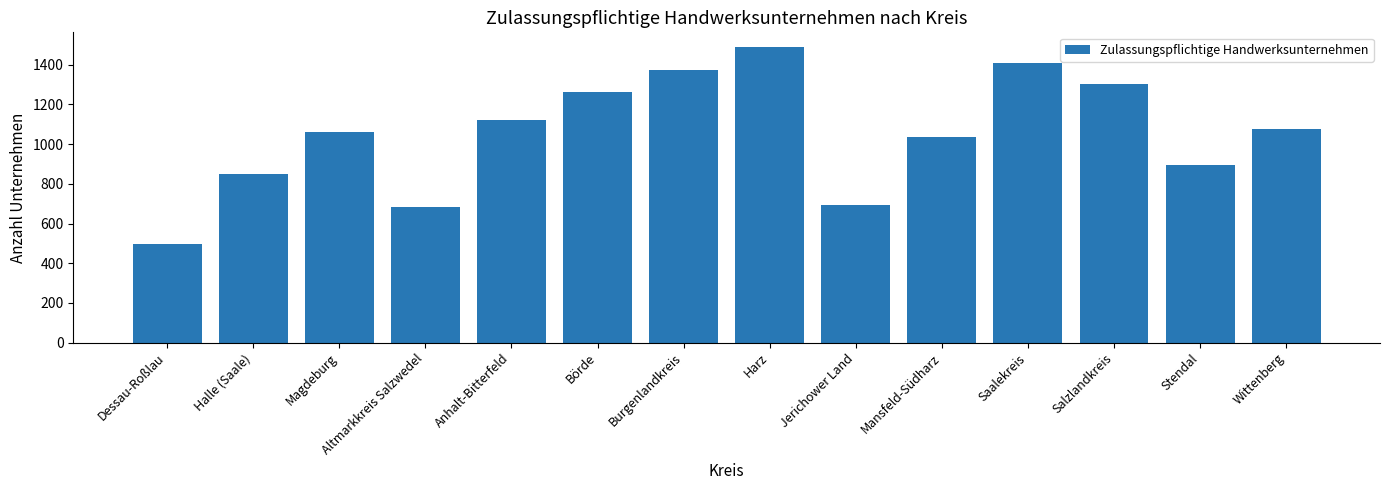

What is the value of the 8th bar from the left?

1489